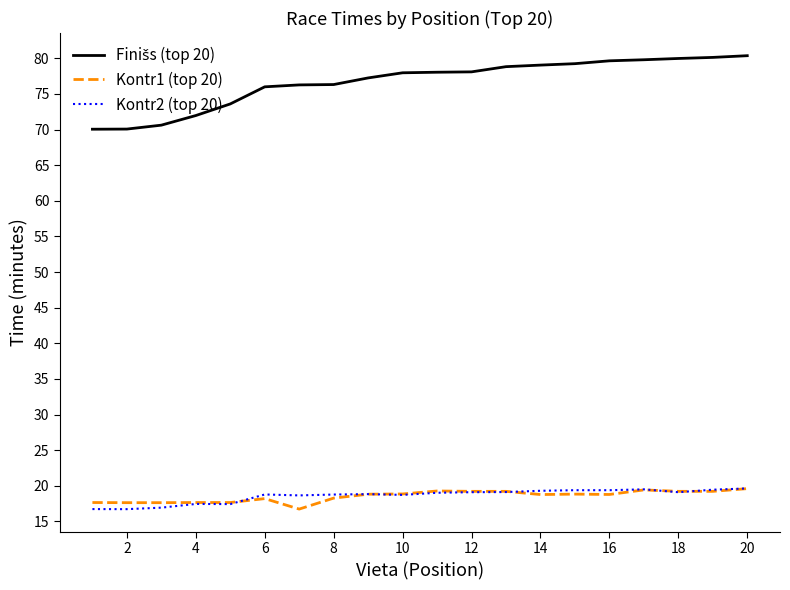

What is the minimum value shown in the chart?

16.7